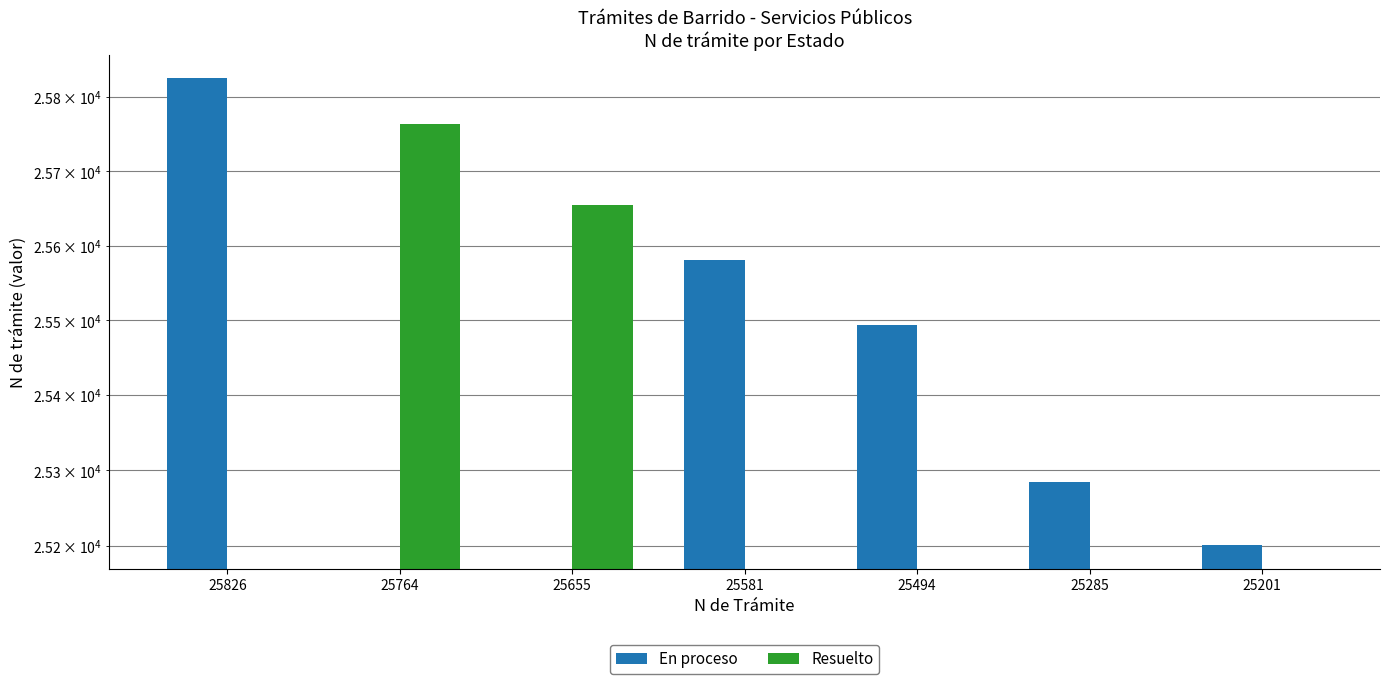

Rank the series at 25285 from lowest to highest value.

Resuelto, En proceso